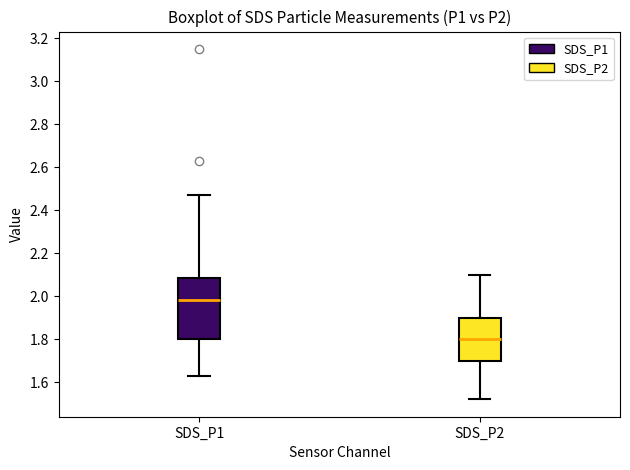

Reading left to right, transcribe this box plot: for each box, give where its median line is, the range the box spans, and where its two whiskers end, as read against the y-axis. The values are not printed on the chart, so give them approximately, as read against the axis.

SDS_P1: median 1.98, box 1.80 to 2.08, whiskers 1.64 to 2.48
SDS_P2: median 1.80, box 1.70 to 1.90, whiskers 1.52 to 2.10